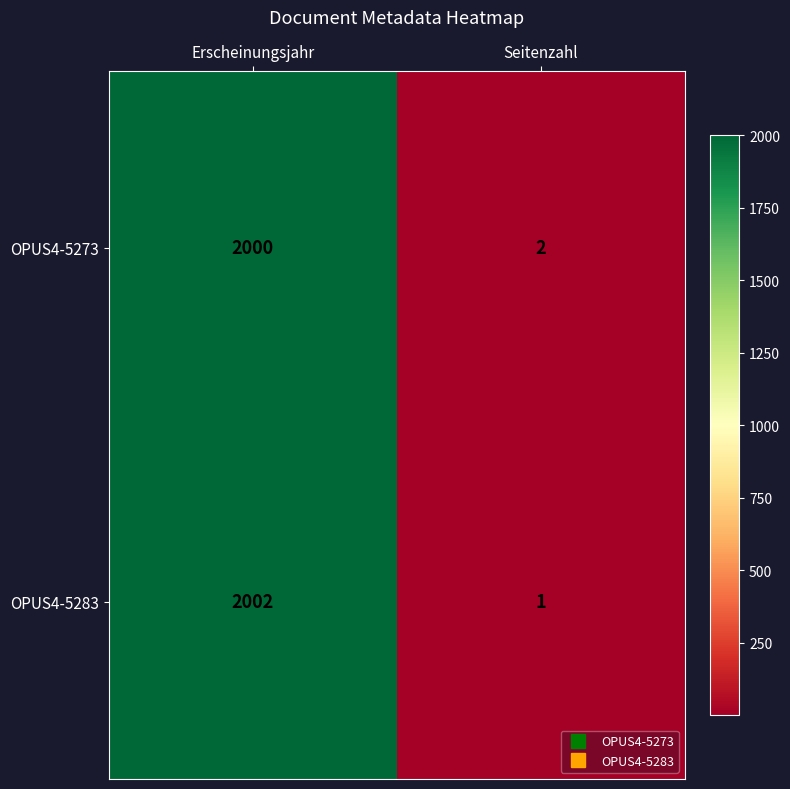

Rank the series by their maximum value, from highest to lowest.

OPUS4-5283, OPUS4-5273